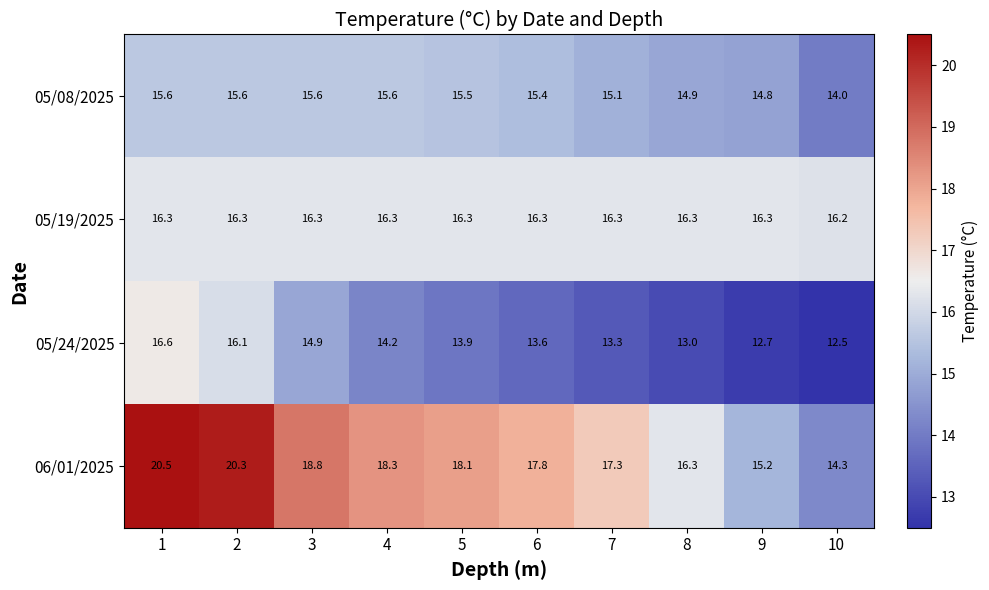

Rank the series by their maximum value, from highest to lowest.

06/01/2025, 05/24/2025, 05/19/2025, 05/08/2025